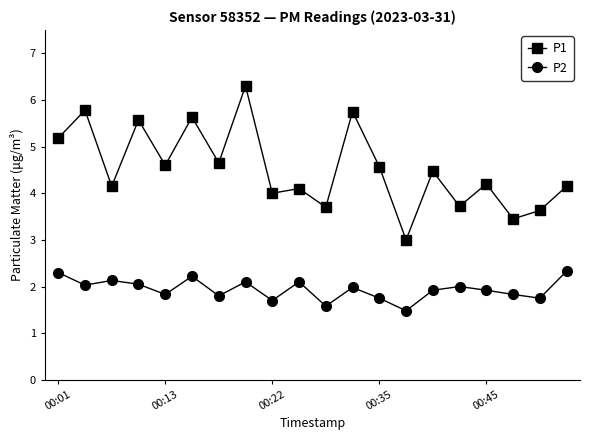

True or false: P2 and P1 cross at least once.

False